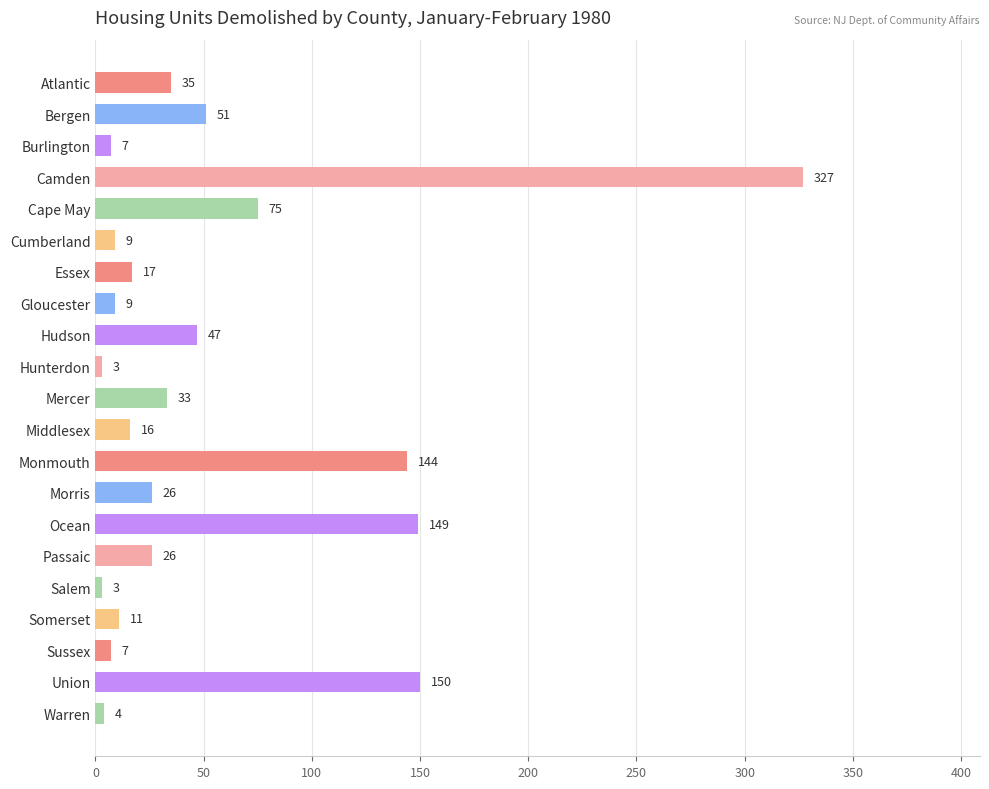

Count the number of categories in the chart.

21